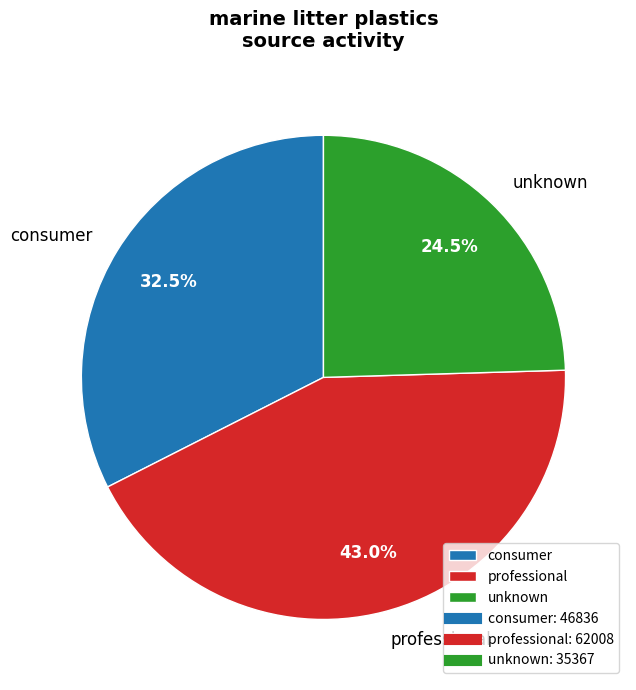

What is the ratio of the value at unknown to the value at consumer?

0.8